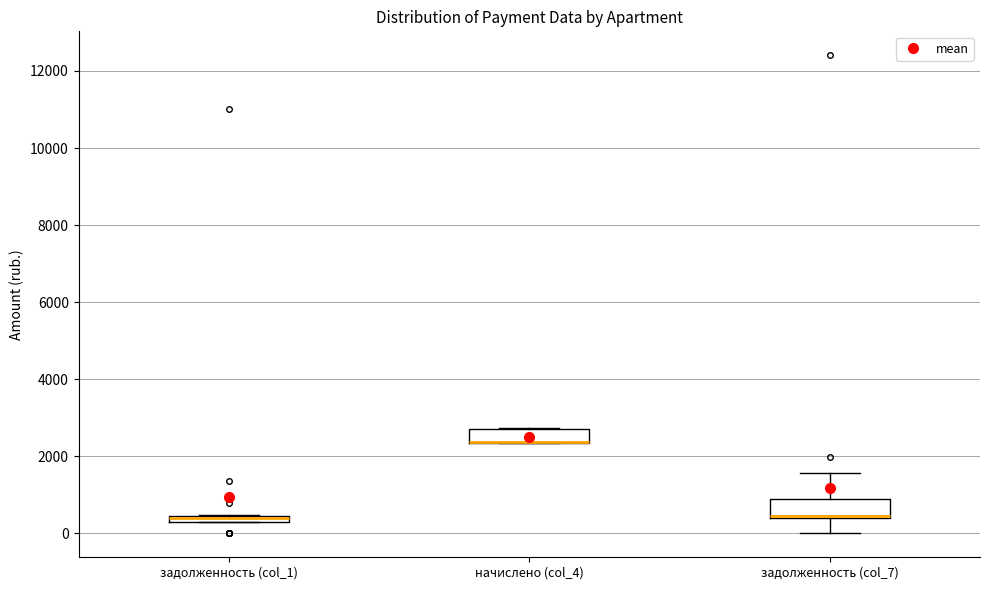

Where is the lower edge of the box for начислено (col_4) on the y-axis? The values are not printed on the chart, so give them approximately, as read against the axis.

2400